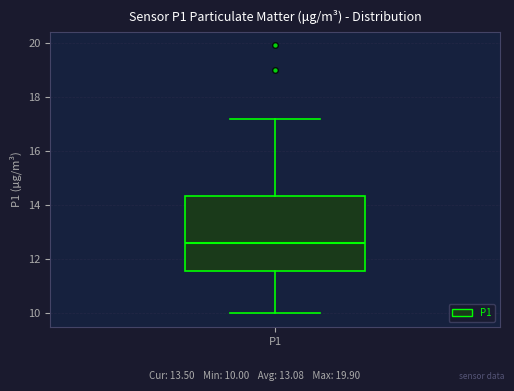

Where is the lower edge of the box for P1 on the y-axis? The values are not printed on the chart, so give them approximately, as read against the axis.

11.6